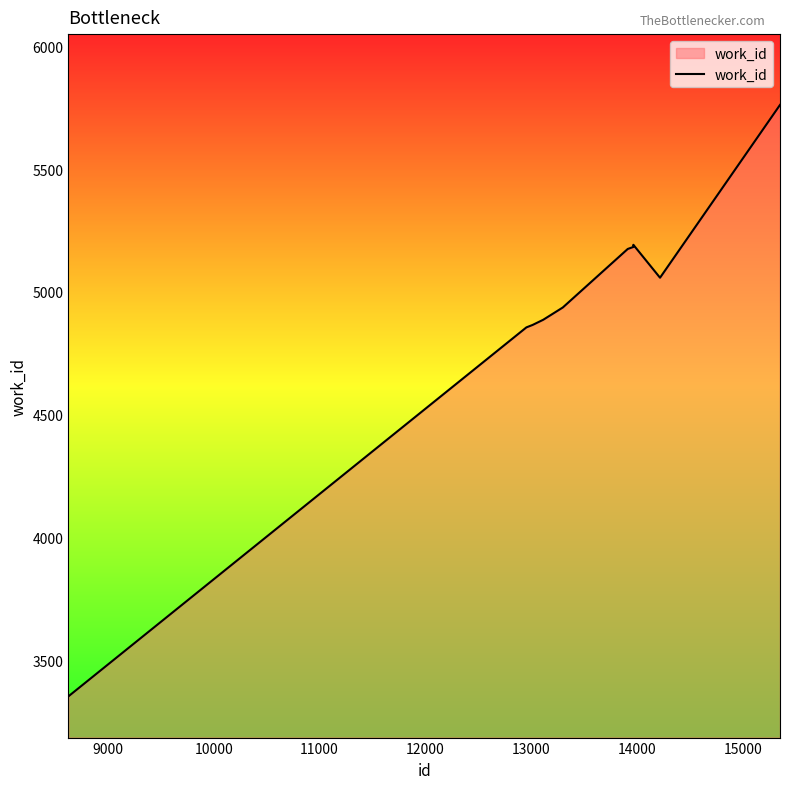

What is the greatest value displayed?

5761